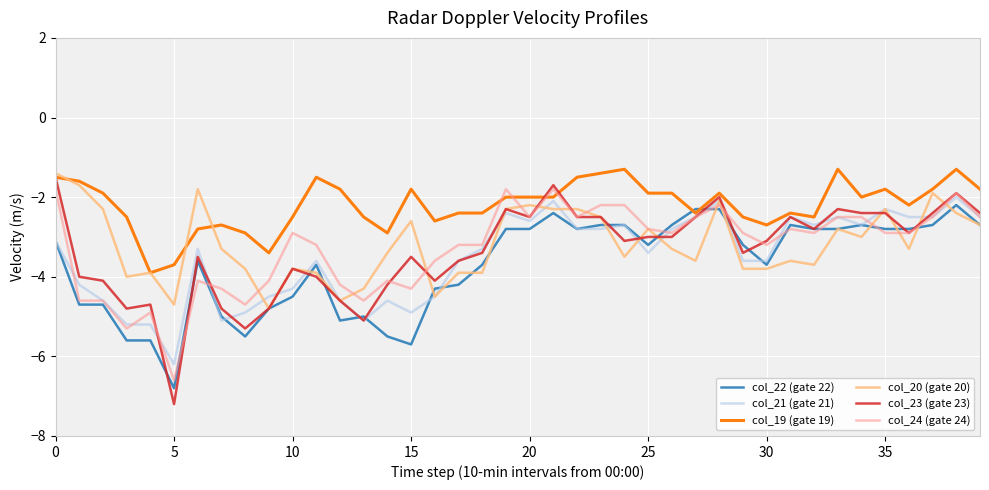

Which series has the largest total across all categories?

col_19 (gate 19)